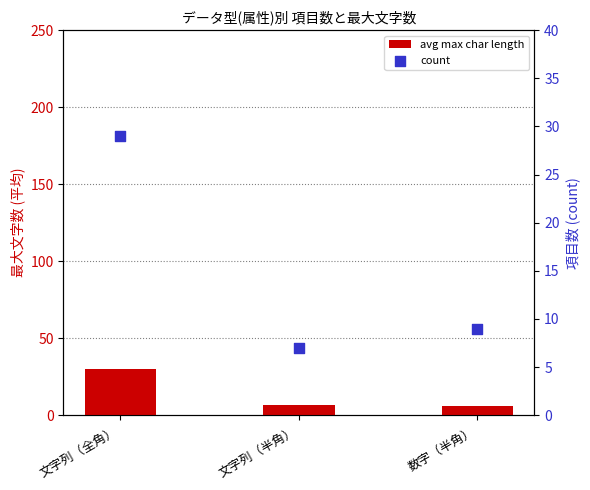

Is the value of avg max char length at 数字（半角） greater than the value of count at 文字列（全角）?

No